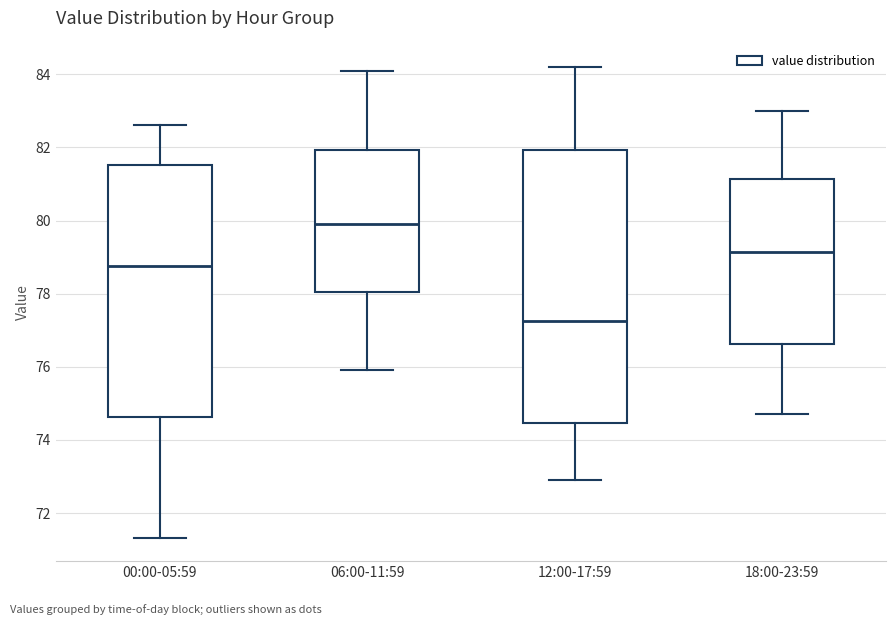

Which box's median line is the lowest?

12:00-17:59